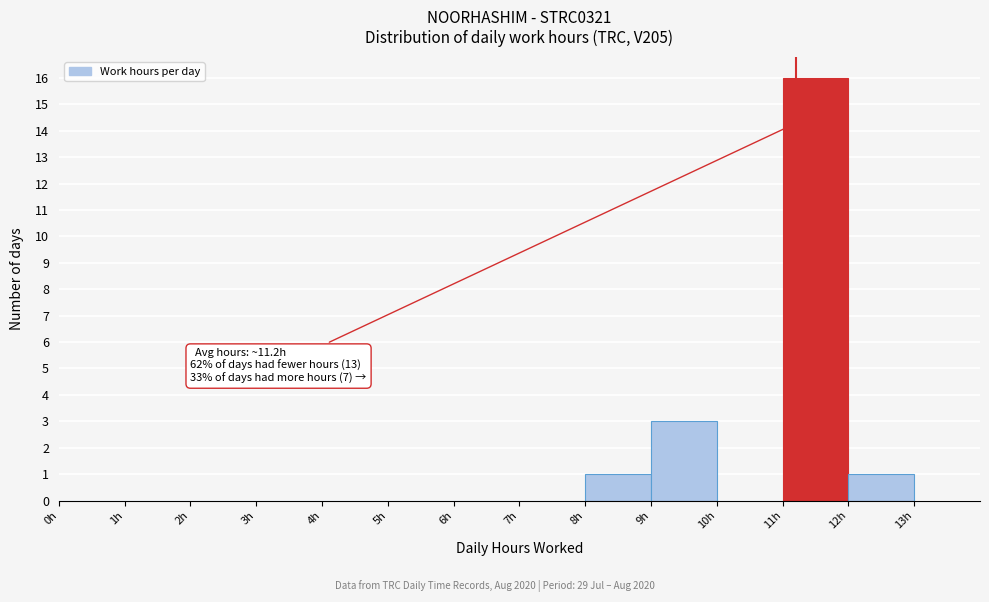

Which range on the x-axis has the tallest bar?

11 to 12